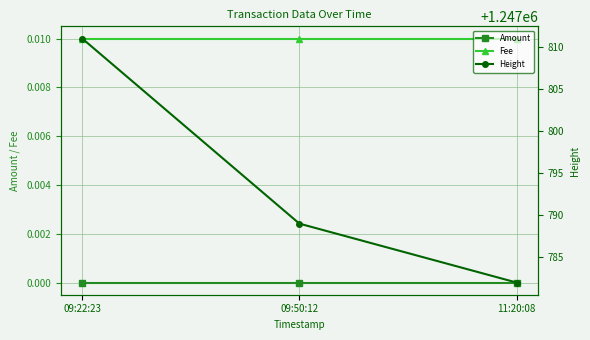

Which series has the largest total across all categories?

Height